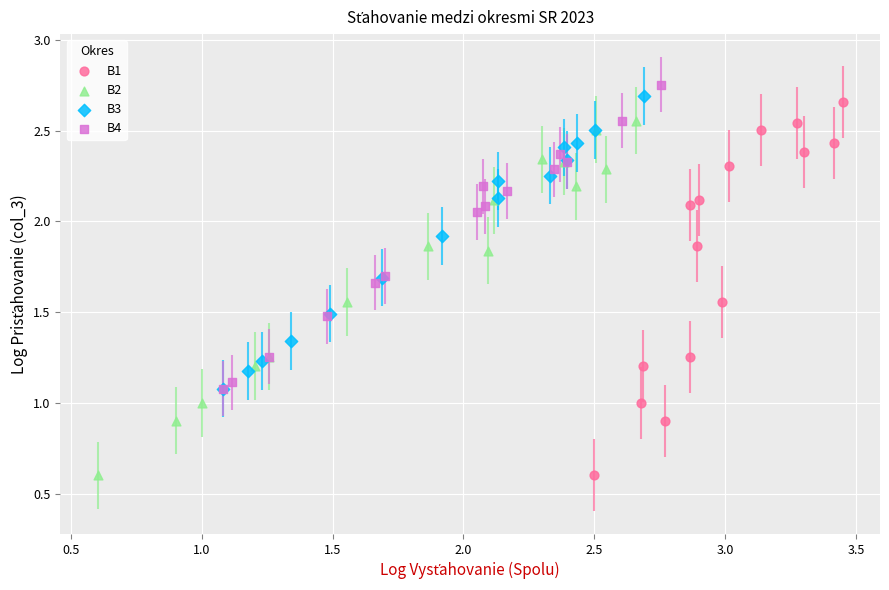

Which series has the widest spread of Y values?

B1